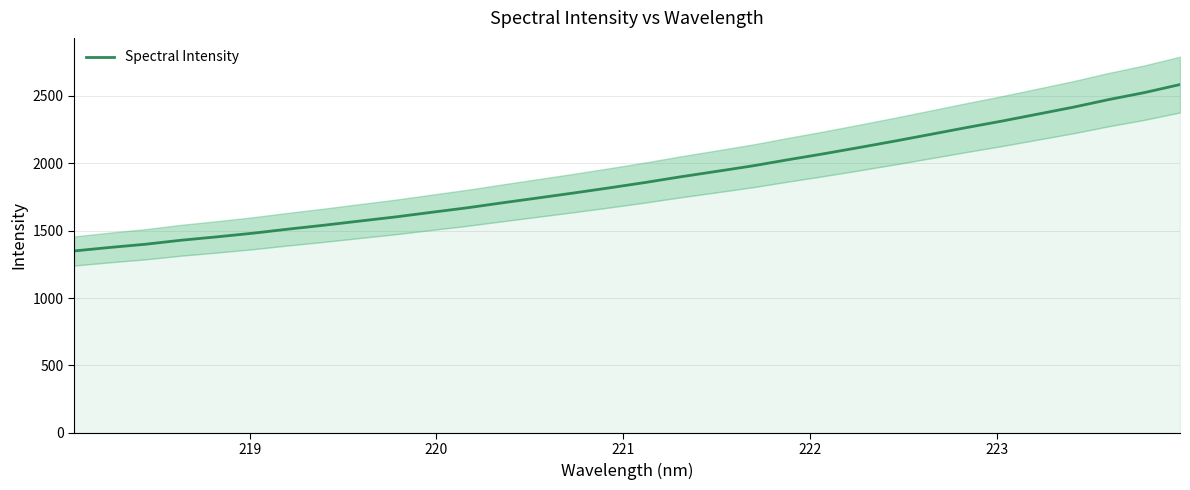

What is the lowest value of the Spectral Intensity series?

1349.2